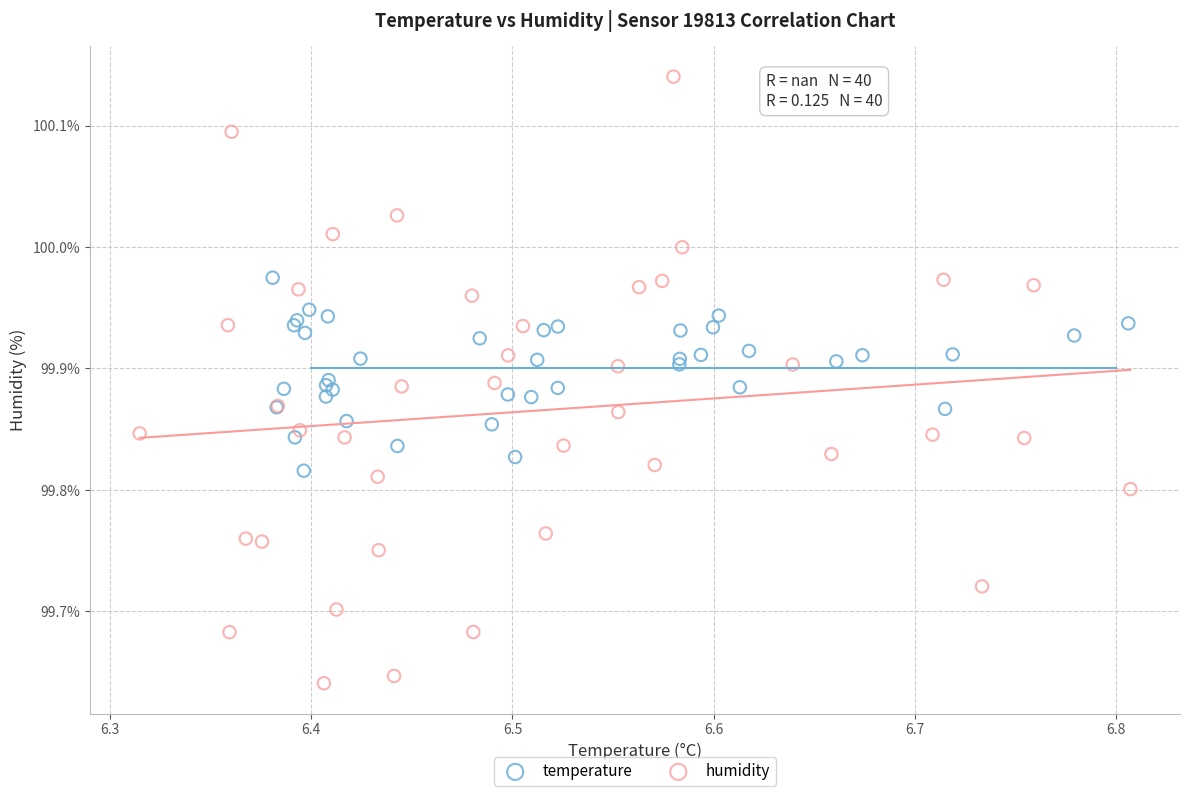

Which series contains the lowest Y value?

humidity